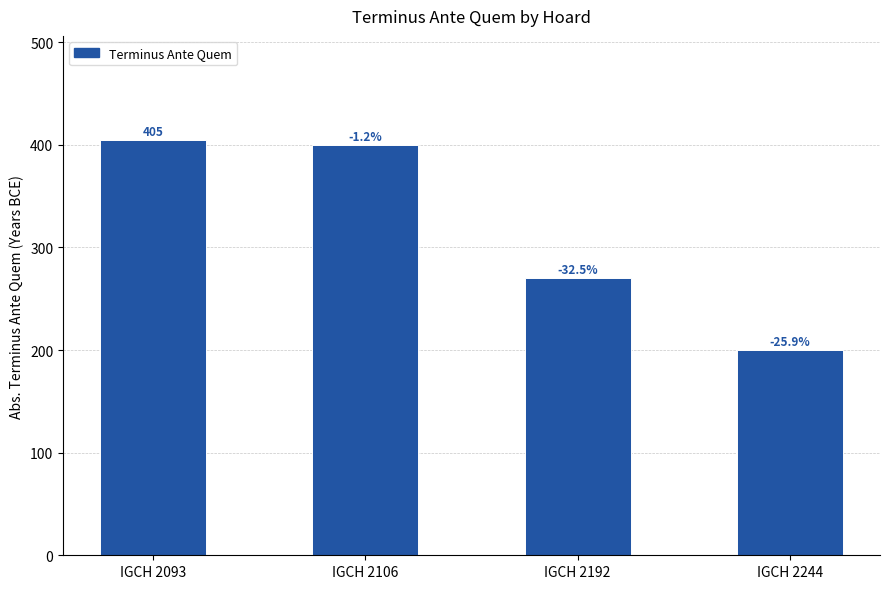

Does the chart contain any negative values?

No